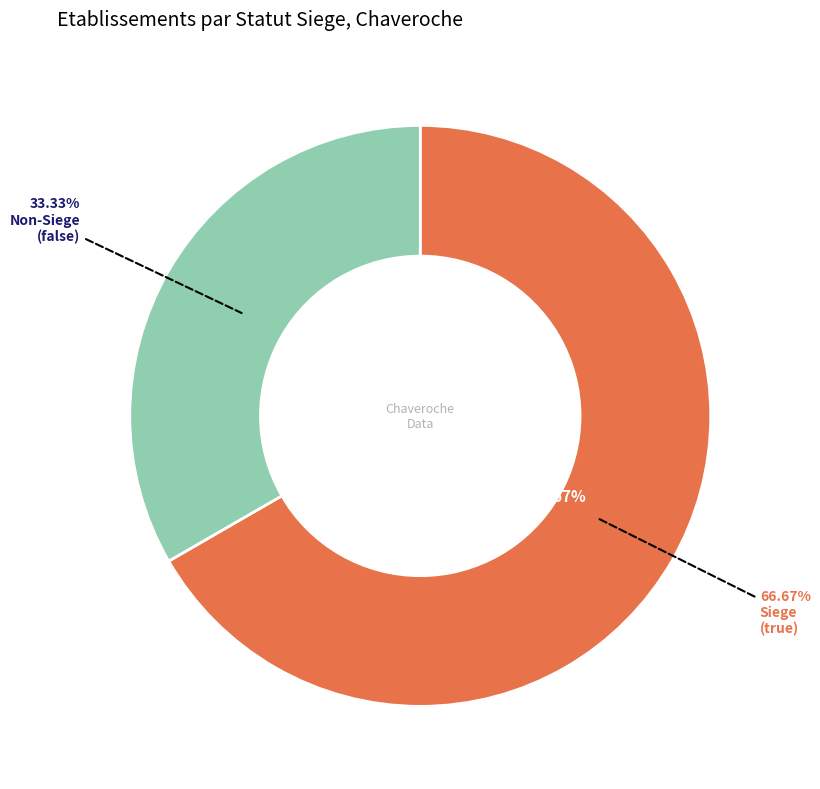

To the nearest percent, what is the combined percentage of true and false?

100%